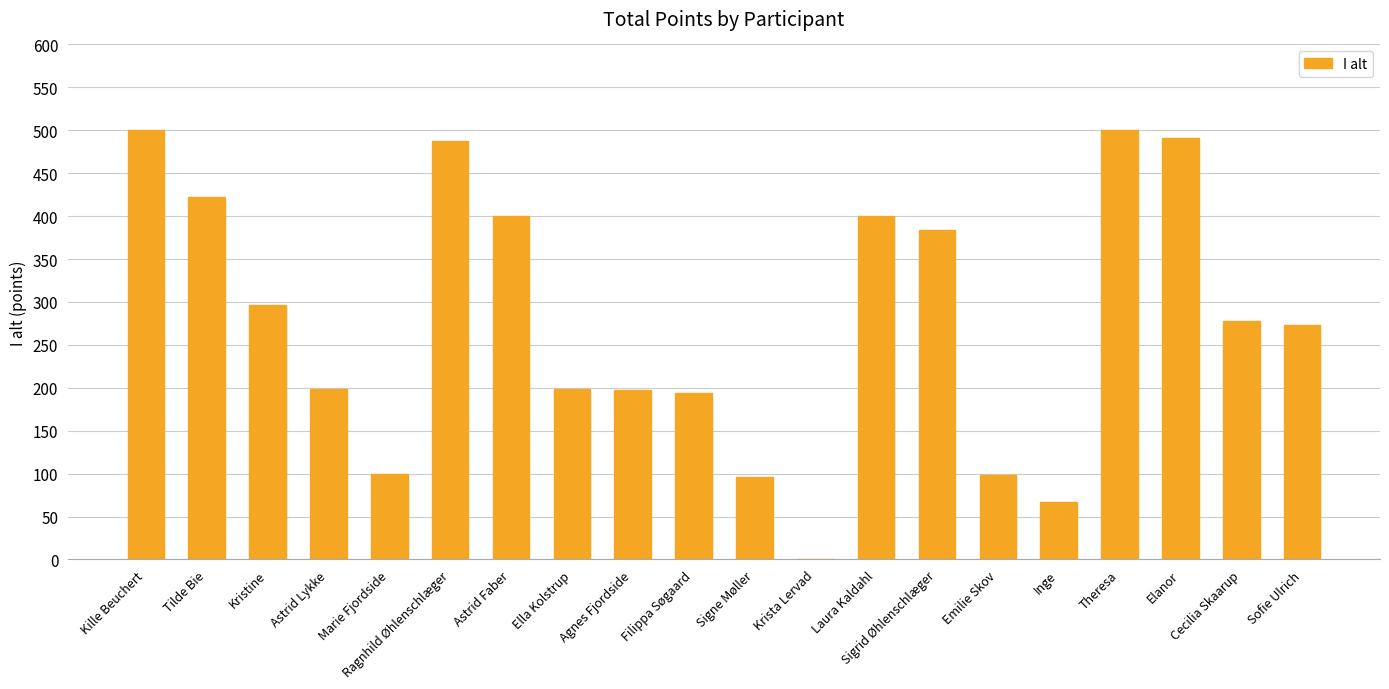

What is the maximum value shown in the chart?

500